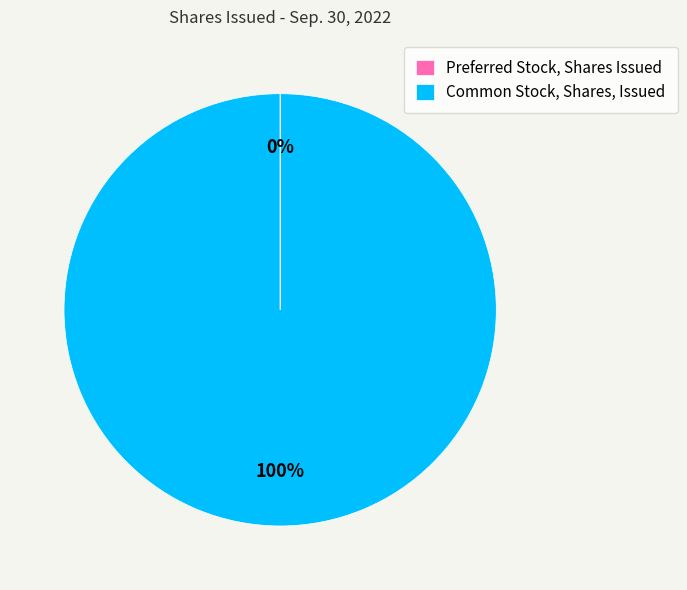

Is it true that Common Stock, Shares, Issued is 90% of the pie?

False